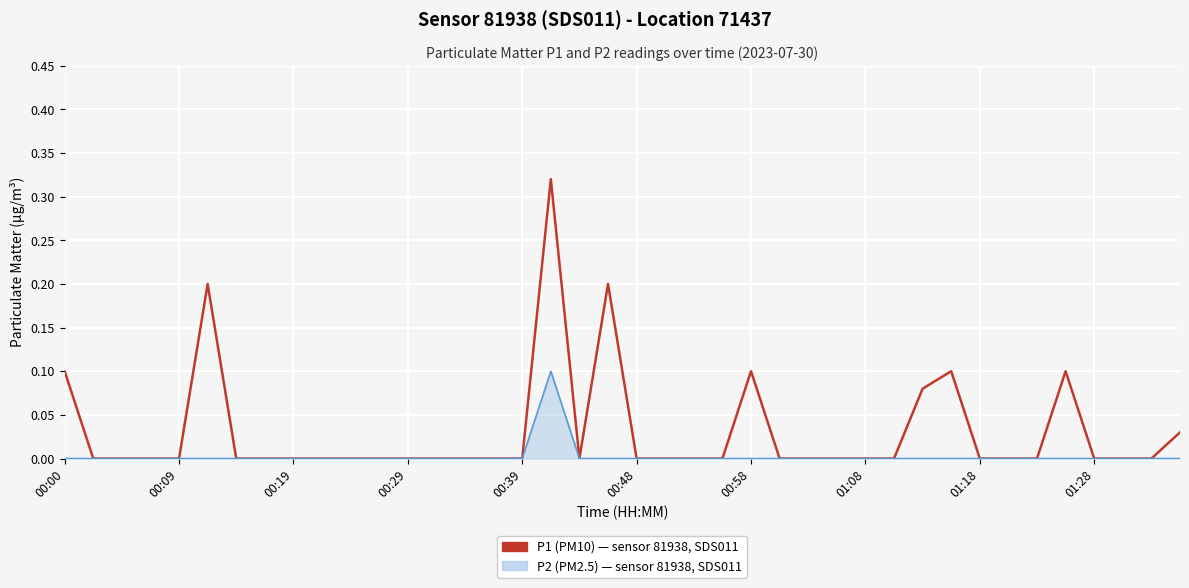

Does the chart have visible grid lines?

Yes